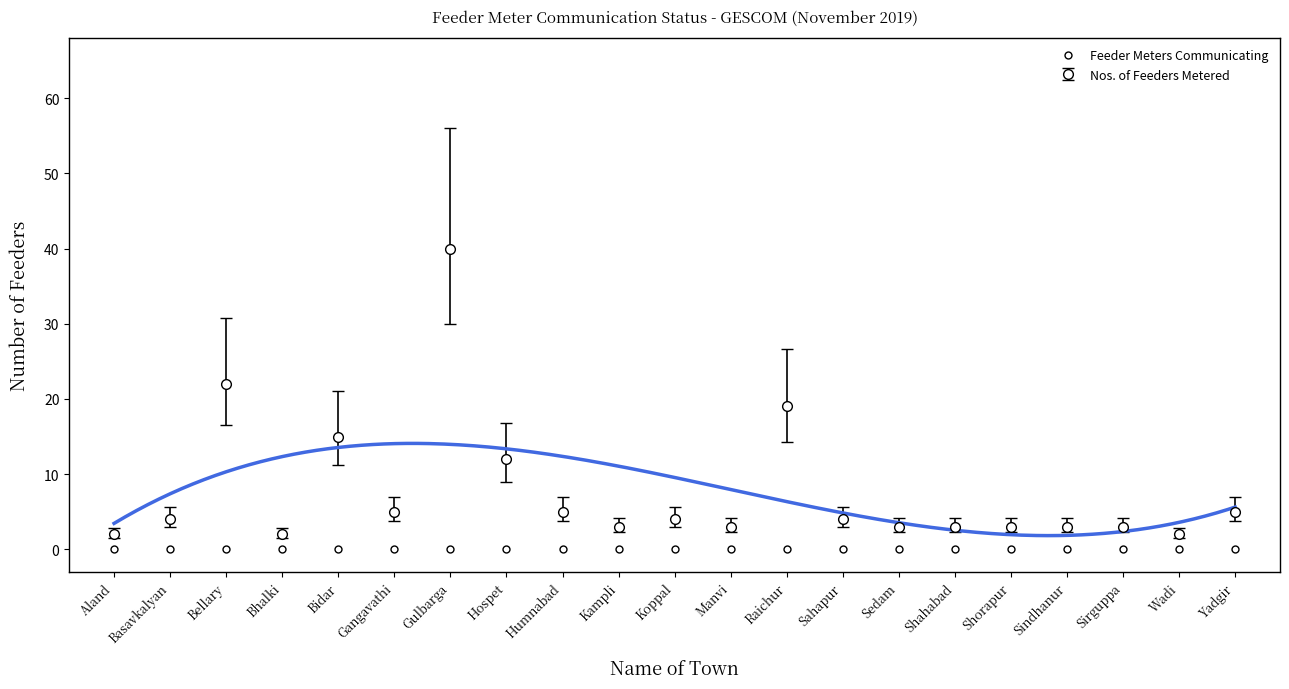

Does the chart display data point markers on the line(s)?

No